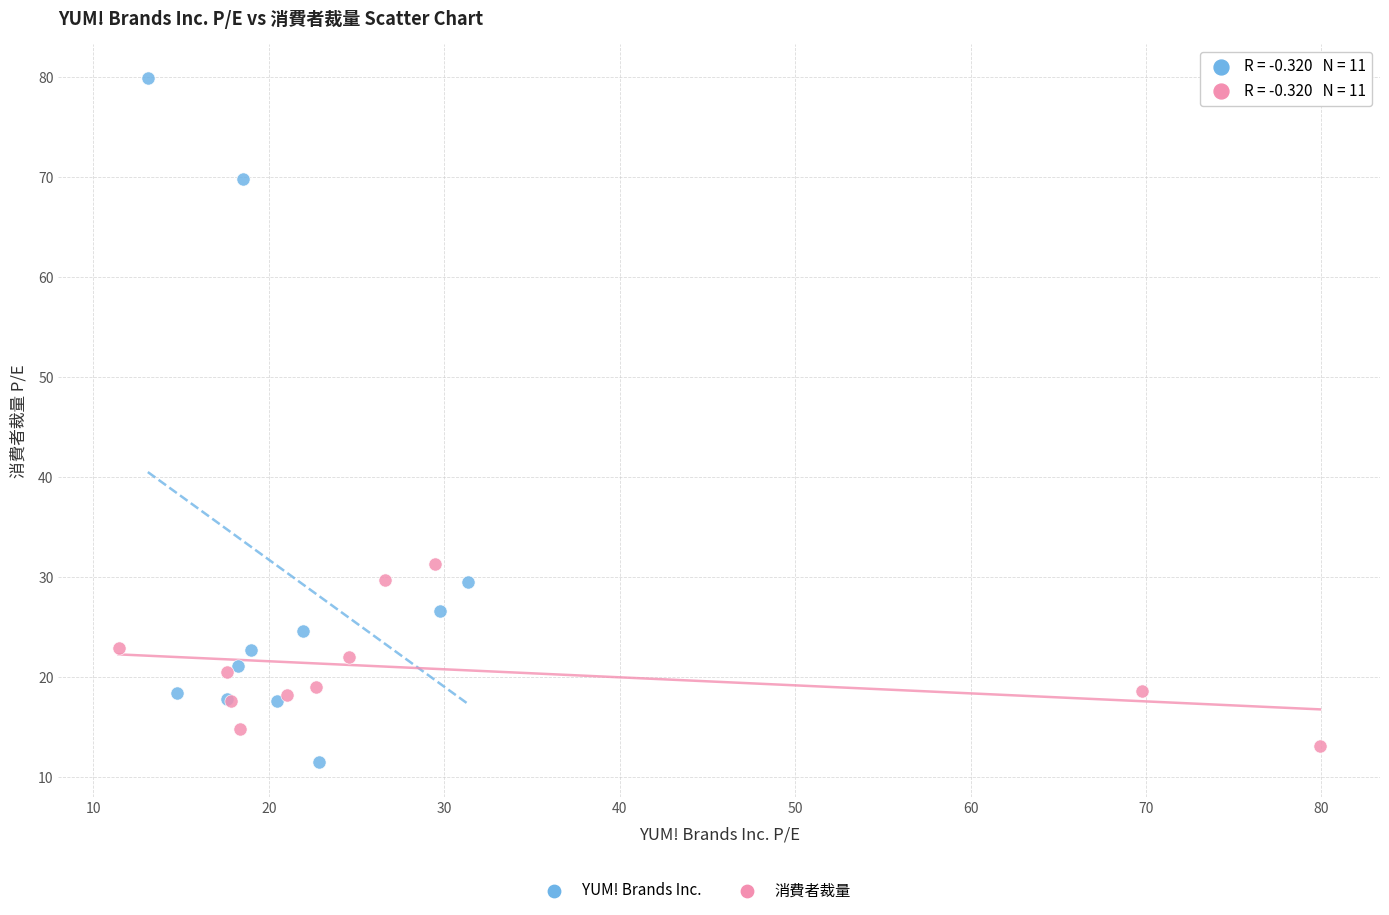

Which series contains the lowest Y value?

YUM! Brands Inc.